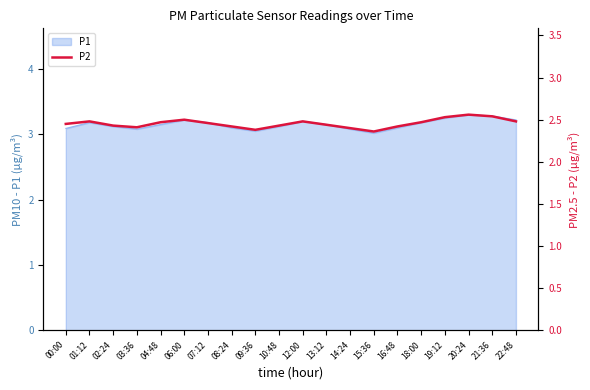

Is it true that P1 equals 5.0 at 03:36?

False